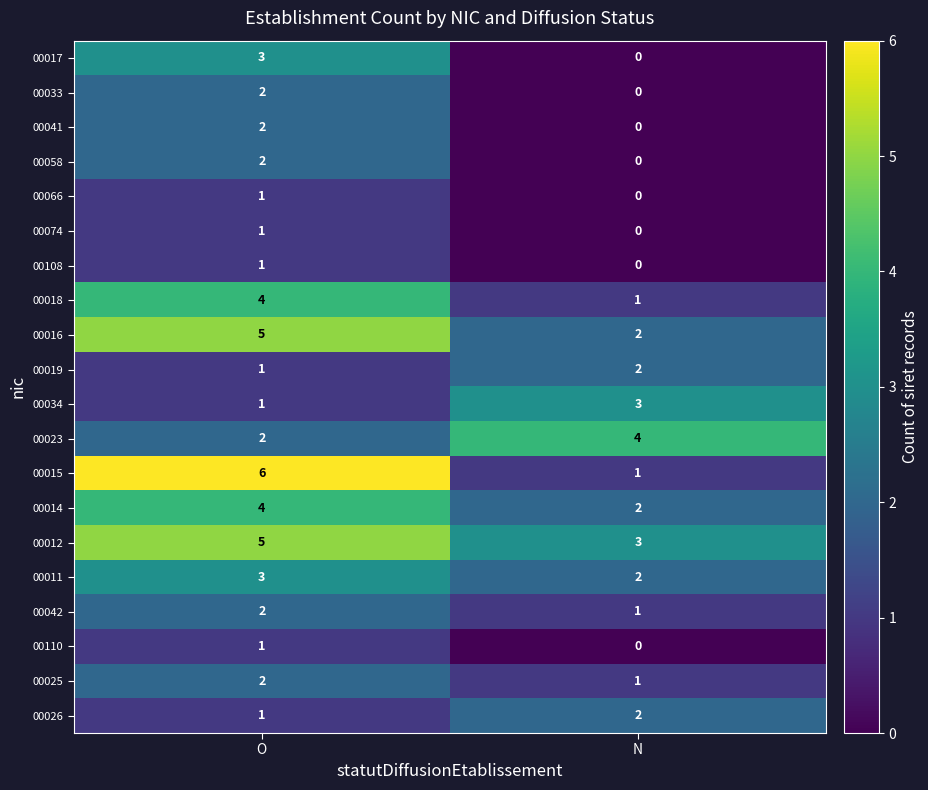

What is the difference between the highest and lowest values at O?

5